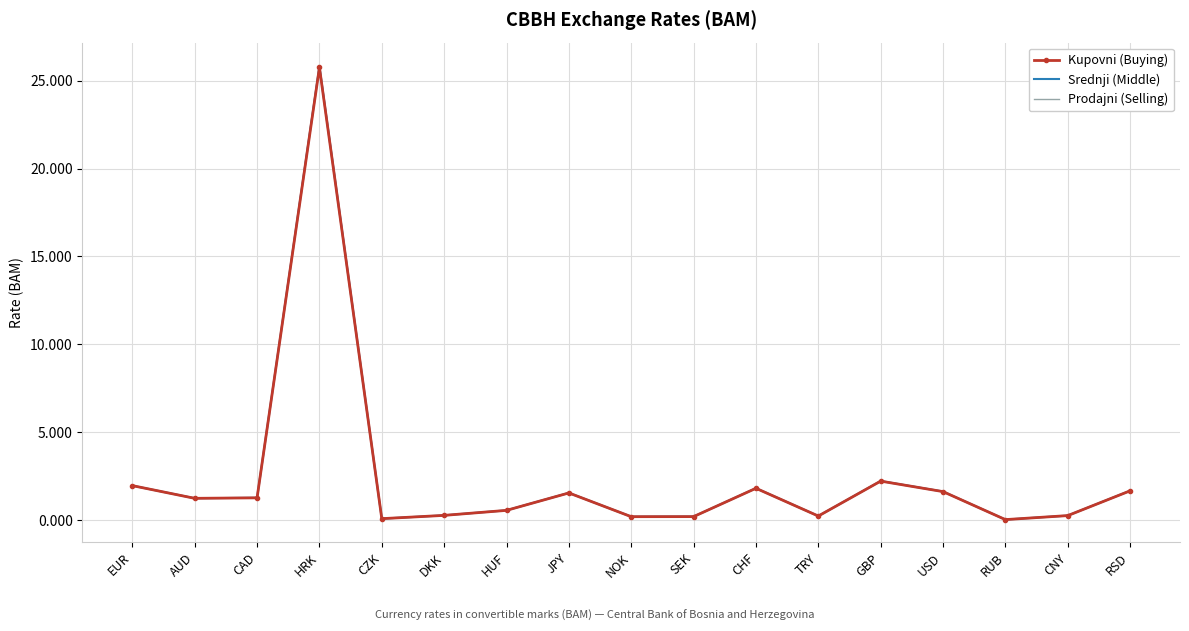

How many interior local peaks does the Srednji (Middle) series have?

4